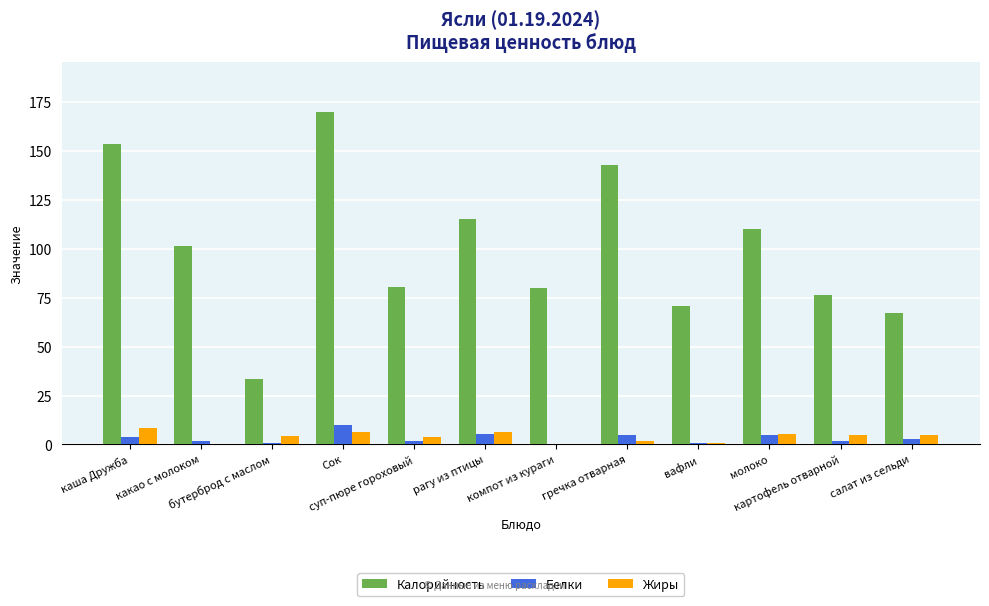

What is the sum of the Калорийность values at компот из кураги and молоко?

190.6